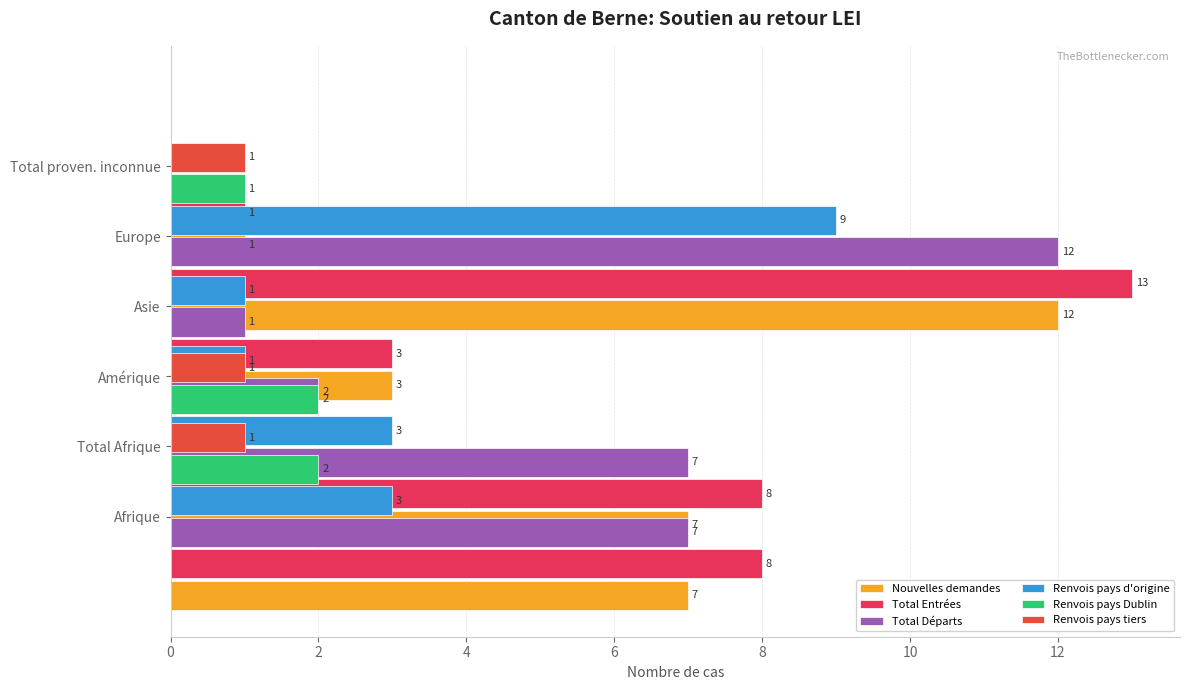

How many bars are there in total?

36